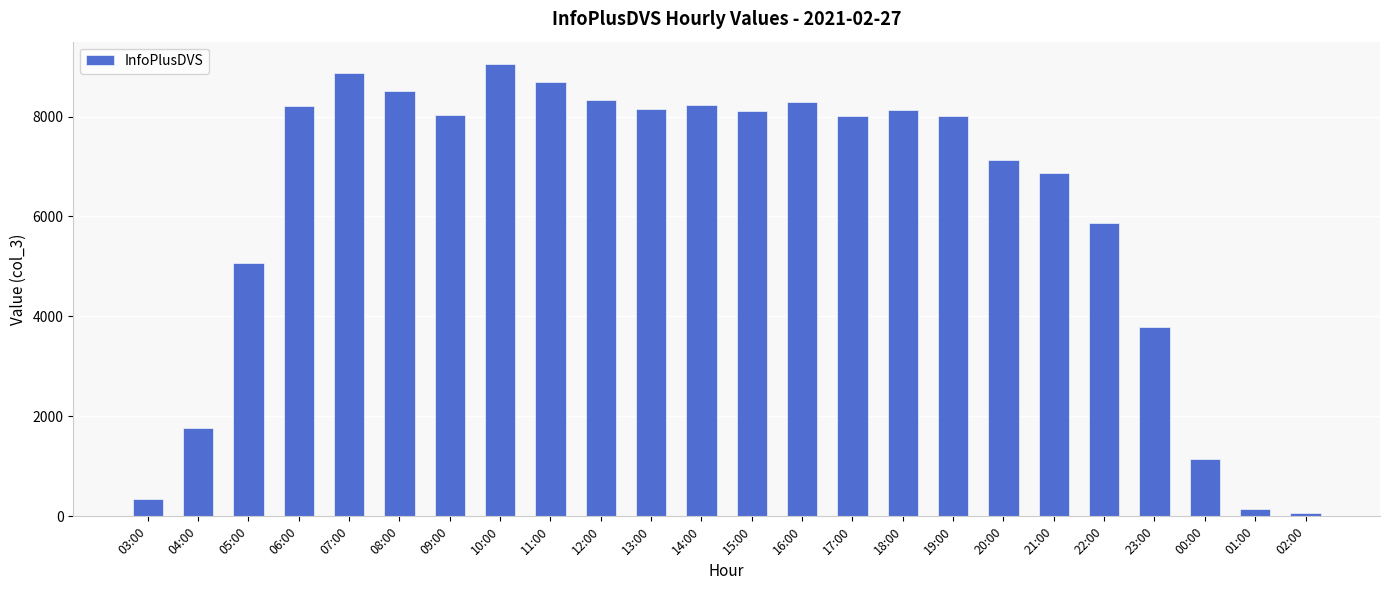

Are the bars grouped side by side (vs. stacked)?

No